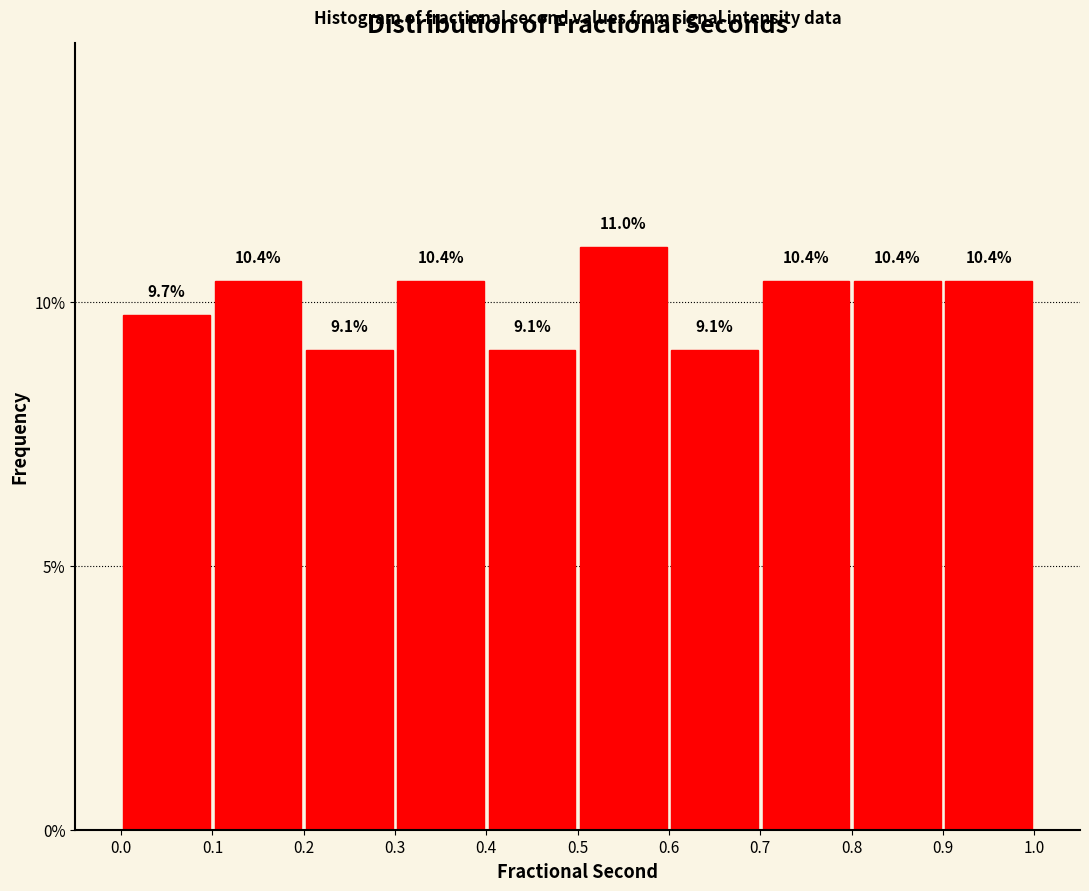

Reading left to right, list every bar in this chart as the range it spans on the x-axis followed by its height.

0.0 to 0.1: 9.7
0.1 to 0.2: 10.4
0.2 to 0.3: 9.1
0.3 to 0.4: 10.4
0.4 to 0.5: 9.1
0.5 to 0.6: 11.0
0.6 to 0.7: 9.1
0.7 to 0.8: 10.4
0.8 to 0.9: 10.4
0.9 to 1.0: 10.4